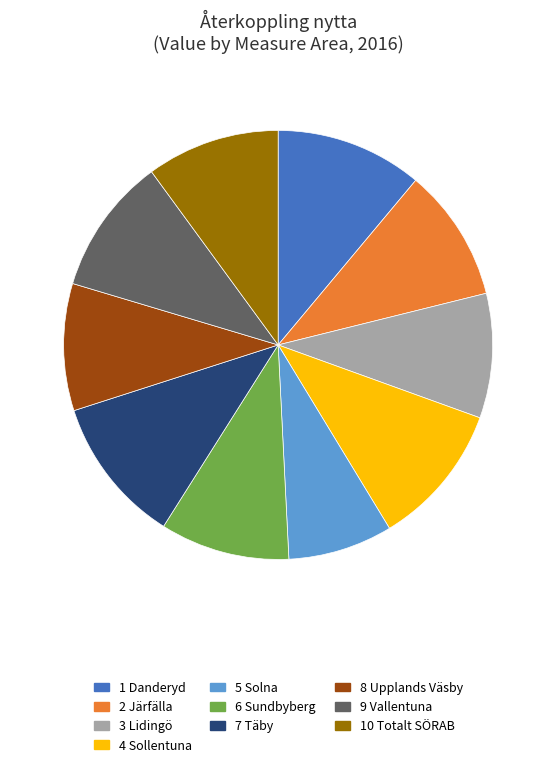

Does any single category account for the majority?

No